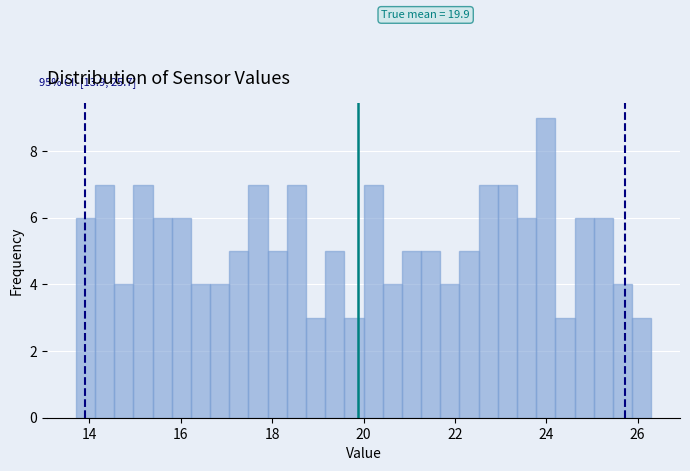

Around what value on the x-axis is the tallest bar? Give the approximate position of its centre, as read against the axis.

24.0